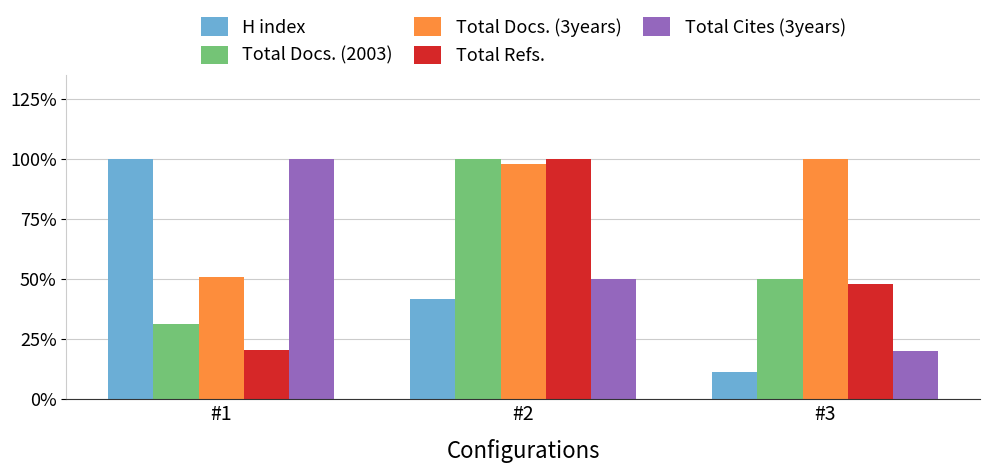

At which label is Total Refs. closest to 60?

#3